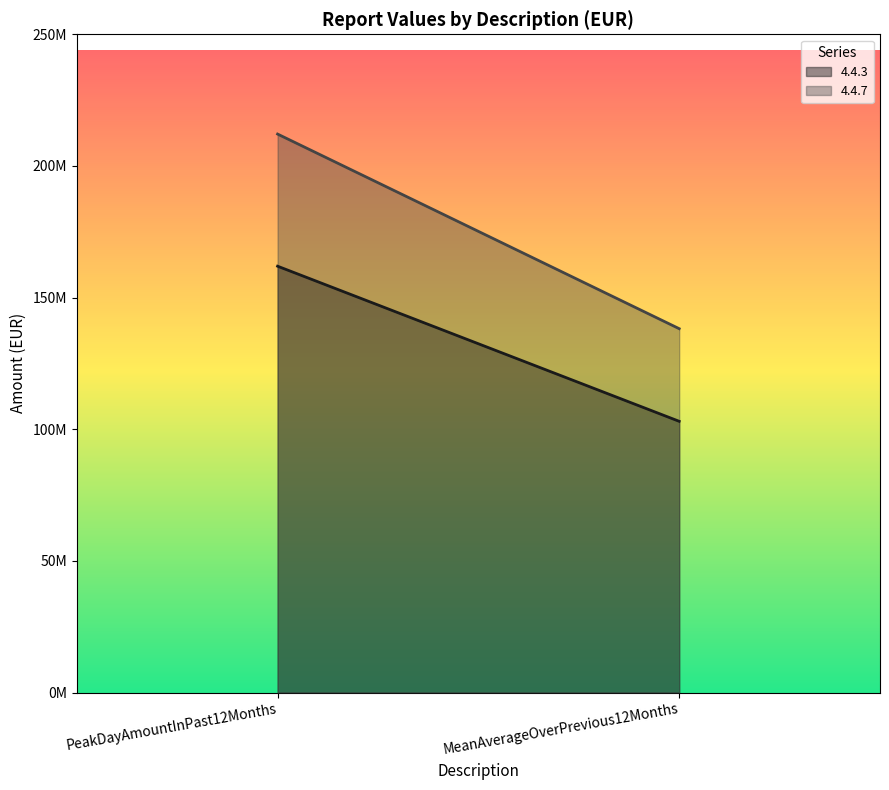

Which series has the largest range (max minus min)?

4.4.7